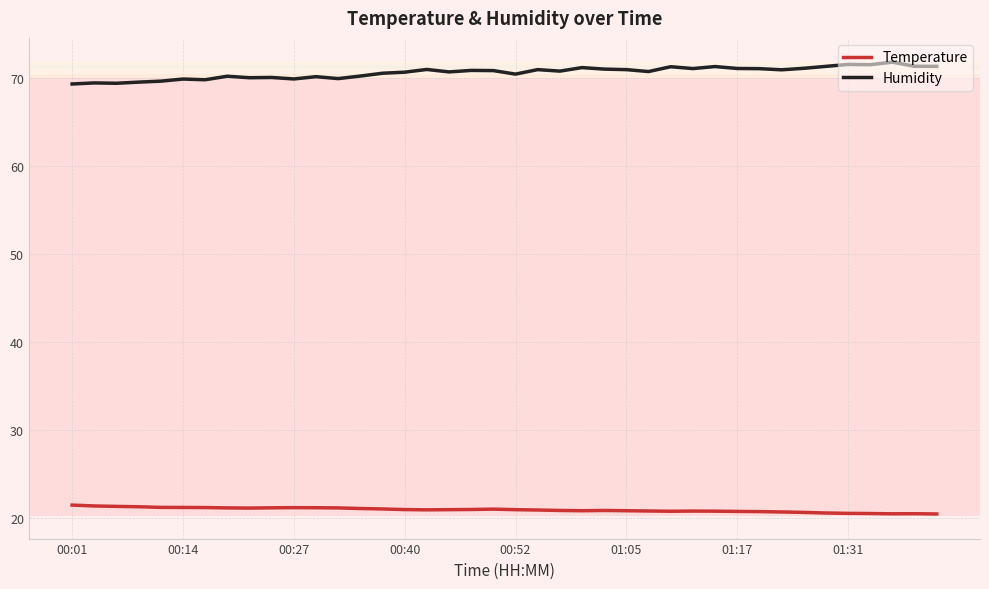

What are all the series names shown in the legend?

Temperature, Humidity